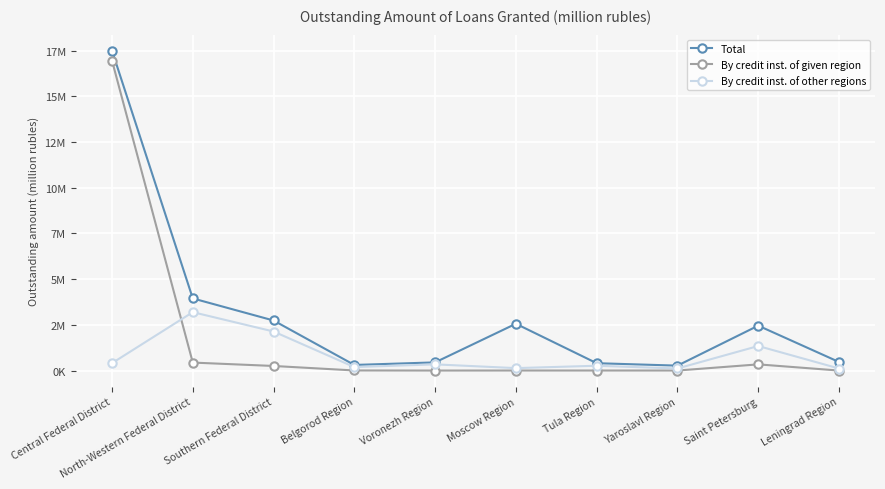

At which category does the chart reach its minimum across all series?

Voronezh Region